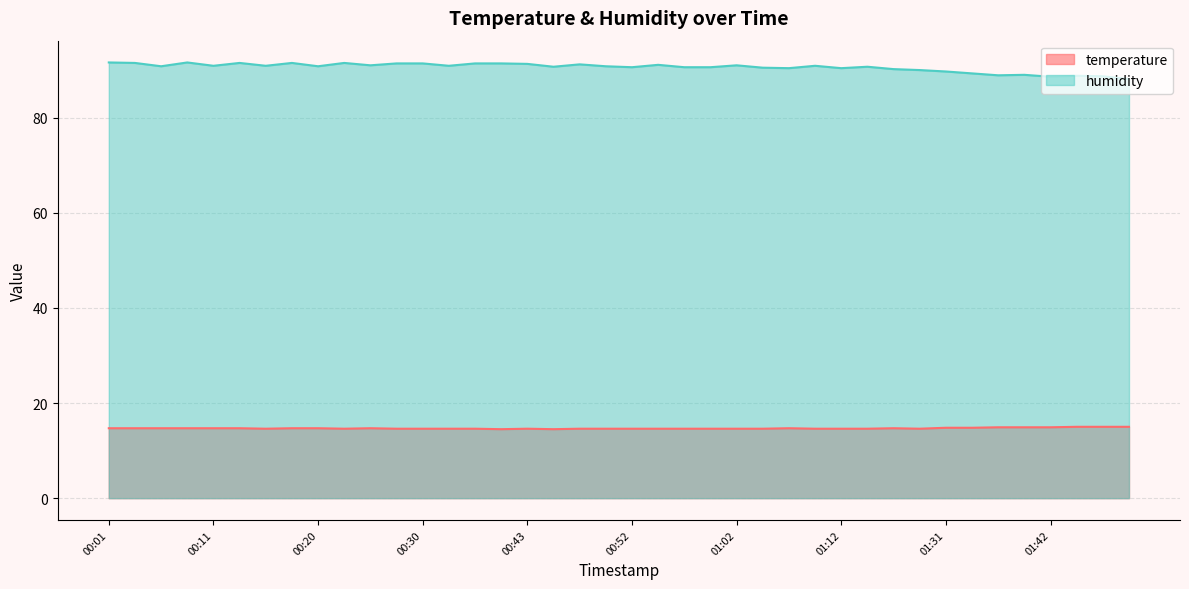

Which category has the lowest value in the temperature series?

00:38